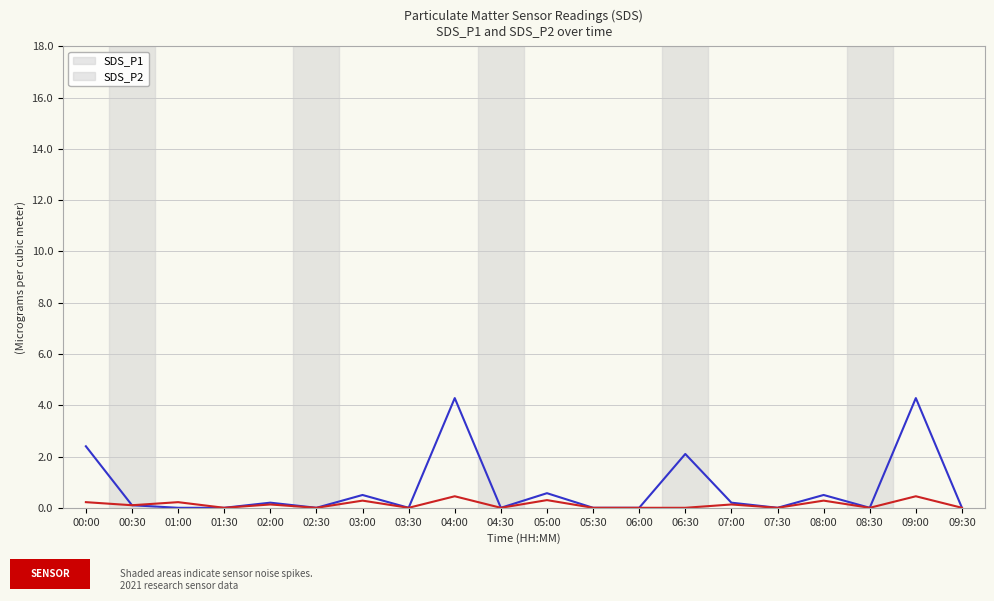

Which series has the largest total across all categories?

SDS_P1